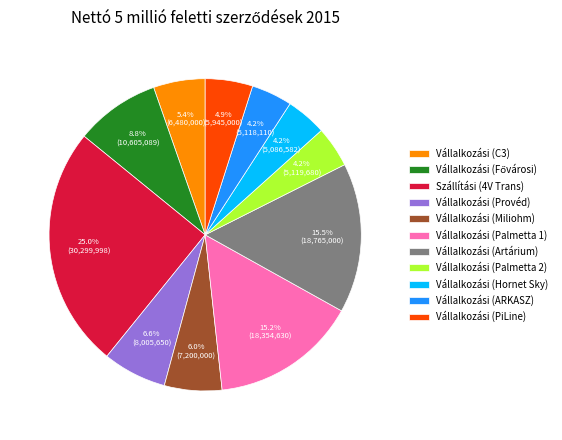

Is the sum of Vállalkozási (Provéd) and Vállalkozási (Palmetta 2) greater than half?

No